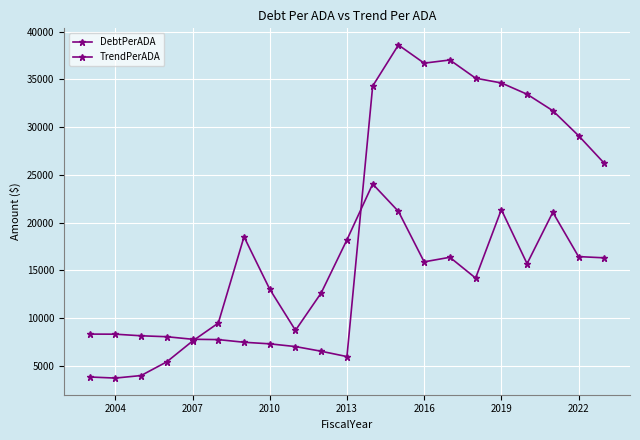

True or false: DebtPerADA and TrendPerADA intersect in this chart.

True